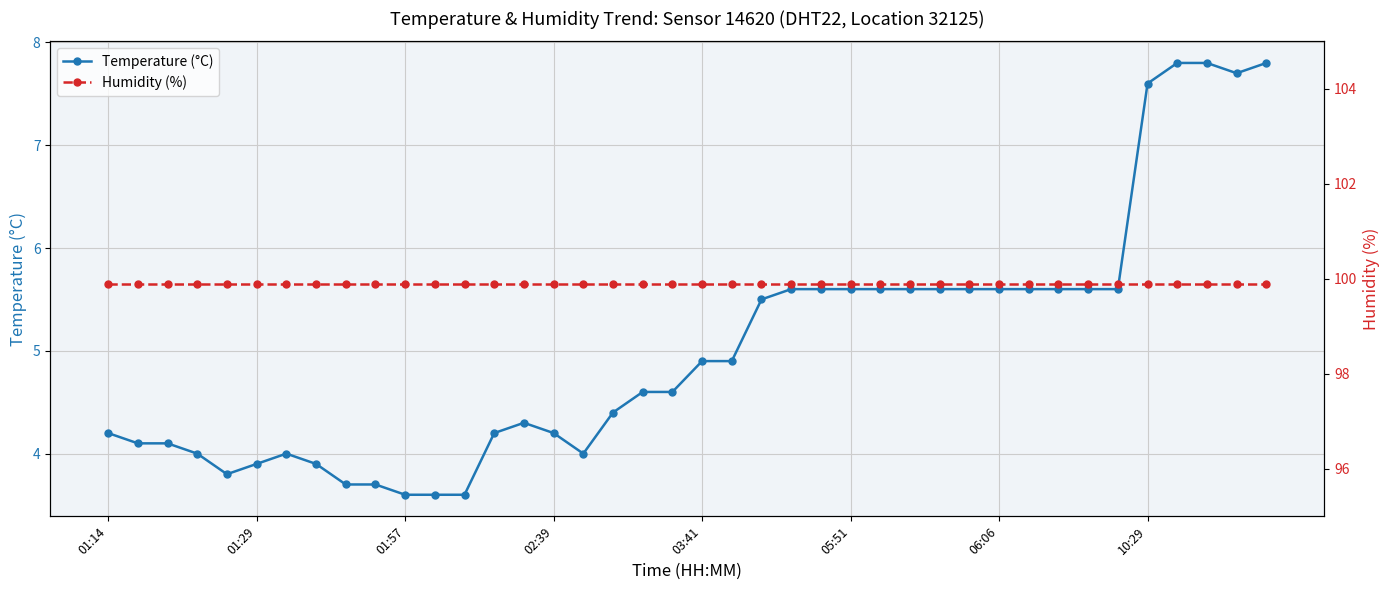

What is the label of the 12th point from the left?

11